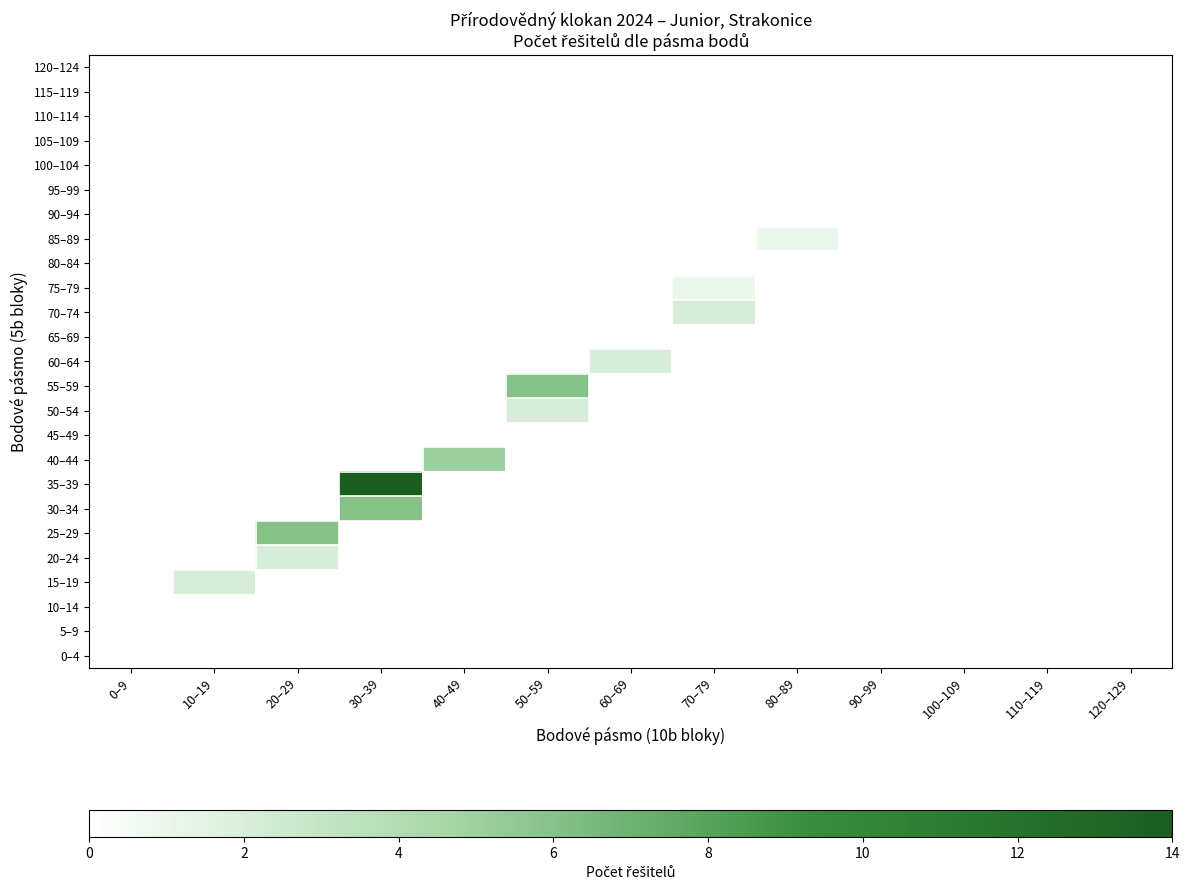

Reading right to left, extract all data points from this chart.

120–124: 120–129=0	110–119=0	100–109=0	90–99=0	80–89=0	70–79=0	60–69=0	50–59=0	40–49=0	30–39=0	20–29=0	10–19=0	0–9=0
115–119: 120–129=0	110–119=0	100–109=0	90–99=0	80–89=0	70–79=0	60–69=0	50–59=0	40–49=0	30–39=0	20–29=0	10–19=0	0–9=0
110–114: 120–129=0	110–119=0	100–109=0	90–99=0	80–89=0	70–79=0	60–69=0	50–59=0	40–49=0	30–39=0	20–29=0	10–19=0	0–9=0
105–109: 120–129=0	110–119=0	100–109=0	90–99=0	80–89=0	70–79=0	60–69=0	50–59=0	40–49=0	30–39=0	20–29=0	10–19=0	0–9=0
100–104: 120–129=0	110–119=0	100–109=0	90–99=0	80–89=0	70–79=0	60–69=0	50–59=0	40–49=0	30–39=0	20–29=0	10–19=0	0–9=0
95–99: 120–129=0	110–119=0	100–109=0	90–99=0	80–89=0	70–79=0	60–69=0	50–59=0	40–49=0	30–39=0	20–29=0	10–19=0	0–9=0
90–94: 120–129=0	110–119=0	100–109=0	90–99=0	80–89=0	70–79=0	60–69=0	50–59=0	40–49=0	30–39=0	20–29=0	10–19=0	0–9=0
85–89: 120–129=0	110–119=0	100–109=0	90–99=0	80–89=1	70–79=0	60–69=0	50–59=0	40–49=0	30–39=0	20–29=0	10–19=0	0–9=0
80–84: 120–129=0	110–119=0	100–109=0	90–99=0	80–89=0	70–79=0	60–69=0	50–59=0	40–49=0	30–39=0	20–29=0	10–19=0	0–9=0
75–79: 120–129=0	110–119=0	100–109=0	90–99=0	80–89=0	70–79=1	60–69=0	50–59=0	40–49=0	30–39=0	20–29=0	10–19=0	0–9=0
70–74: 120–129=0	110–119=0	100–109=0	90–99=0	80–89=0	70–79=2	60–69=0	50–59=0	40–49=0	30–39=0	20–29=0	10–19=0	0–9=0
65–69: 120–129=0	110–119=0	100–109=0	90–99=0	80–89=0	70–79=0	60–69=0	50–59=0	40–49=0	30–39=0	20–29=0	10–19=0	0–9=0
60–64: 120–129=0	110–119=0	100–109=0	90–99=0	80–89=0	70–79=0	60–69=2	50–59=0	40–49=0	30–39=0	20–29=0	10–19=0	0–9=0
55–59: 120–129=0	110–119=0	100–109=0	90–99=0	80–89=0	70–79=0	60–69=0	50–59=6	40–49=0	30–39=0	20–29=0	10–19=0	0–9=0
50–54: 120–129=0	110–119=0	100–109=0	90–99=0	80–89=0	70–79=0	60–69=0	50–59=2	40–49=0	30–39=0	20–29=0	10–19=0	0–9=0
45–49: 120–129=0	110–119=0	100–109=0	90–99=0	80–89=0	70–79=0	60–69=0	50–59=0	40–49=0	30–39=0	20–29=0	10–19=0	0–9=0
40–44: 120–129=0	110–119=0	100–109=0	90–99=0	80–89=0	70–79=0	60–69=0	50–59=0	40–49=5	30–39=0	20–29=0	10–19=0	0–9=0
35–39: 120–129=0	110–119=0	100–109=0	90–99=0	80–89=0	70–79=0	60–69=0	50–59=0	40–49=0	30–39=14	20–29=0	10–19=0	0–9=0
30–34: 120–129=0	110–119=0	100–109=0	90–99=0	80–89=0	70–79=0	60–69=0	50–59=0	40–49=0	30–39=6	20–29=0	10–19=0	0–9=0
25–29: 120–129=0	110–119=0	100–109=0	90–99=0	80–89=0	70–79=0	60–69=0	50–59=0	40–49=0	30–39=0	20–29=6	10–19=0	0–9=0
20–24: 120–129=0	110–119=0	100–109=0	90–99=0	80–89=0	70–79=0	60–69=0	50–59=0	40–49=0	30–39=0	20–29=2	10–19=0	0–9=0
15–19: 120–129=0	110–119=0	100–109=0	90–99=0	80–89=0	70–79=0	60–69=0	50–59=0	40–49=0	30–39=0	20–29=0	10–19=2	0–9=0
10–14: 120–129=0	110–119=0	100–109=0	90–99=0	80–89=0	70–79=0	60–69=0	50–59=0	40–49=0	30–39=0	20–29=0	10–19=0	0–9=0
5–9: 120–129=0	110–119=0	100–109=0	90–99=0	80–89=0	70–79=0	60–69=0	50–59=0	40–49=0	30–39=0	20–29=0	10–19=0	0–9=0
0–4: 120–129=0	110–119=0	100–109=0	90–99=0	80–89=0	70–79=0	60–69=0	50–59=0	40–49=0	30–39=0	20–29=0	10–19=0	0–9=0